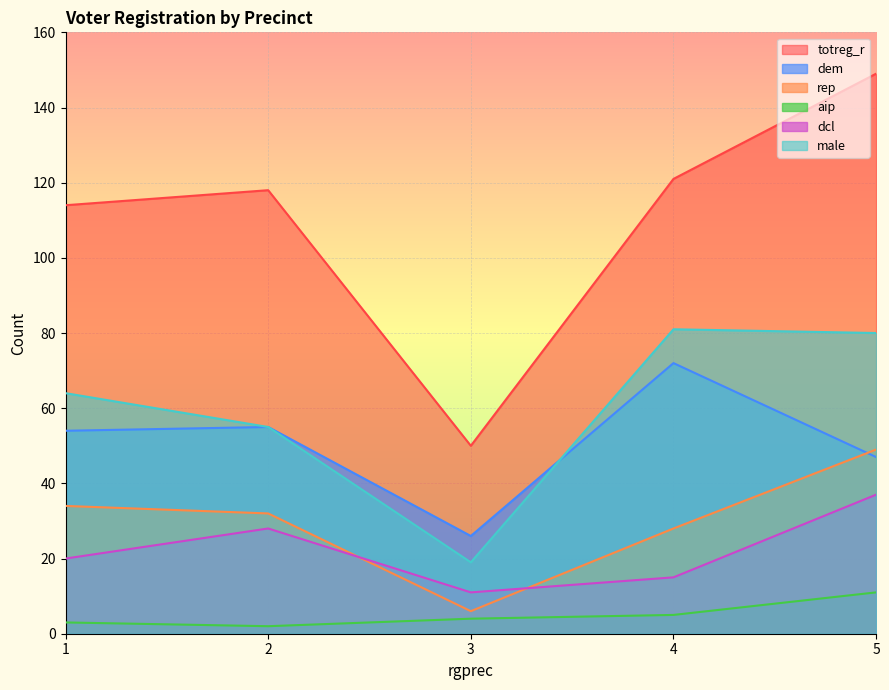

True or false: male has more than 2 points higher than both neighbors.

False